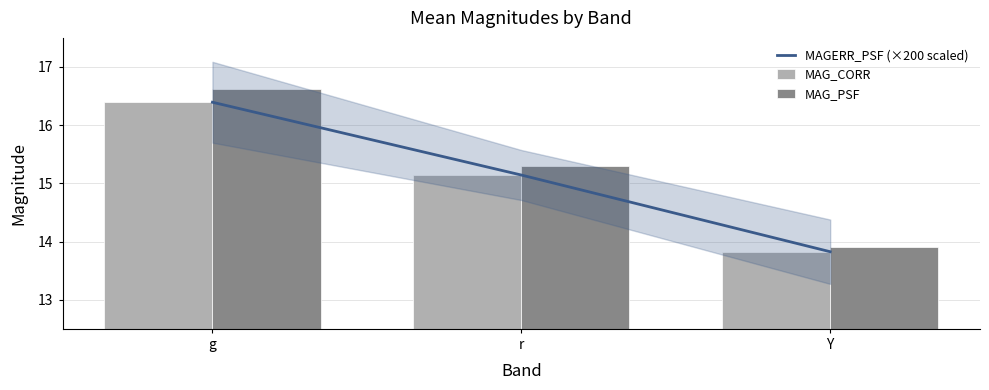

Where is MAG_CORR nearest to the value 15?

r